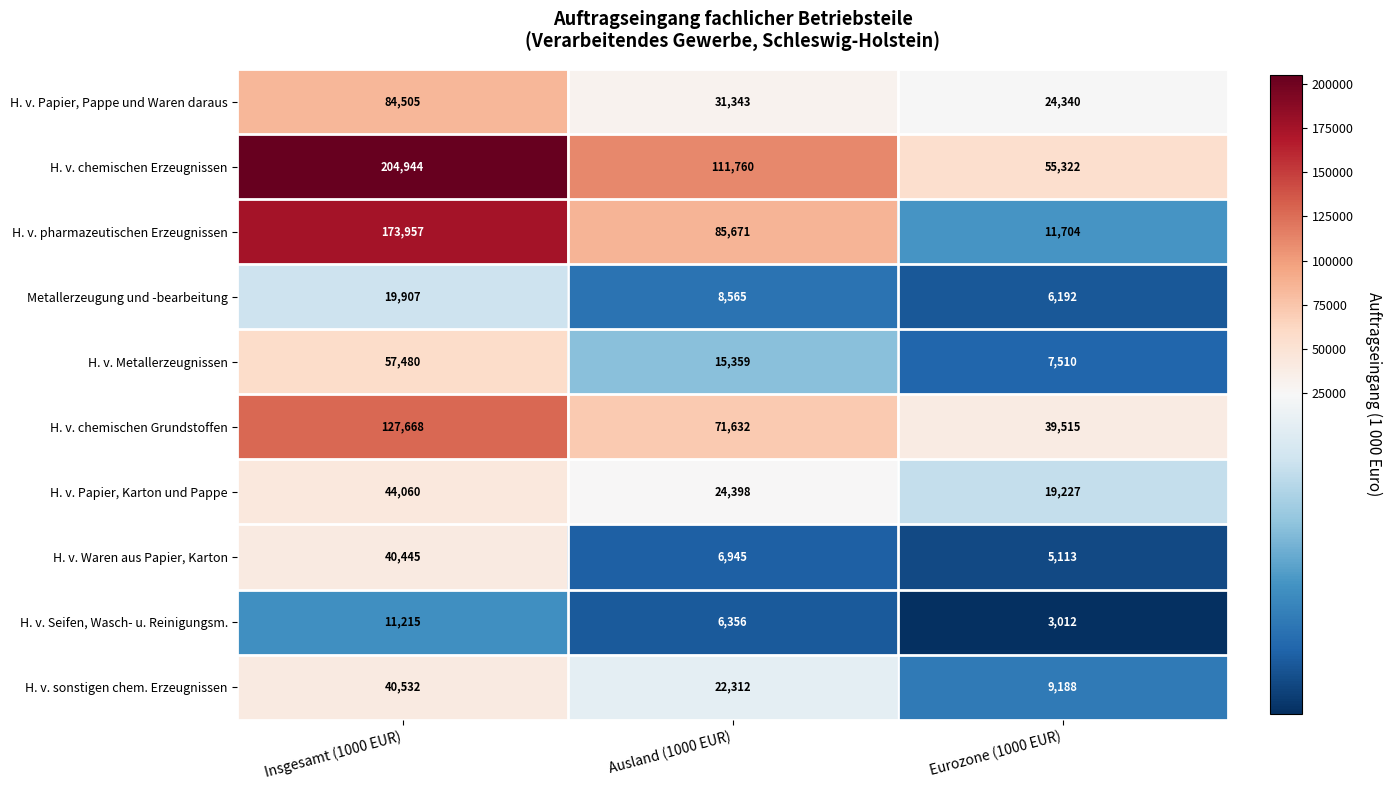

Reading left to right, transcribe all the data shown in this chart.

H. v. Papier, Pappe und Waren daraus: Insgesamt (1000 EUR)=84505	Ausland (1000 EUR)=31343	Eurozone (1000 EUR)=24340
H. v. chemischen Erzeugnissen: Insgesamt (1000 EUR)=204944	Ausland (1000 EUR)=111760	Eurozone (1000 EUR)=55322
H. v. pharmazeutischen Erzeugnissen: Insgesamt (1000 EUR)=173957	Ausland (1000 EUR)=85671	Eurozone (1000 EUR)=11704
Metallerzeugung und -bearbeitung: Insgesamt (1000 EUR)=19907	Ausland (1000 EUR)=8565	Eurozone (1000 EUR)=6192
H. v. Metallerzeugnissen: Insgesamt (1000 EUR)=57480	Ausland (1000 EUR)=15359	Eurozone (1000 EUR)=7510
H. v. chemischen Grundstoffen: Insgesamt (1000 EUR)=127668	Ausland (1000 EUR)=71632	Eurozone (1000 EUR)=39515
H. v. Papier, Karton und Pappe: Insgesamt (1000 EUR)=44060	Ausland (1000 EUR)=24398	Eurozone (1000 EUR)=19227
H. v. Waren aus Papier, Karton: Insgesamt (1000 EUR)=40445	Ausland (1000 EUR)=6945	Eurozone (1000 EUR)=5113
H. v. Seifen, Wasch- u. Reinigungsm.: Insgesamt (1000 EUR)=11215	Ausland (1000 EUR)=6356	Eurozone (1000 EUR)=3012
H. v. sonstigen chem. Erzeugnissen: Insgesamt (1000 EUR)=40532	Ausland (1000 EUR)=22312	Eurozone (1000 EUR)=9188